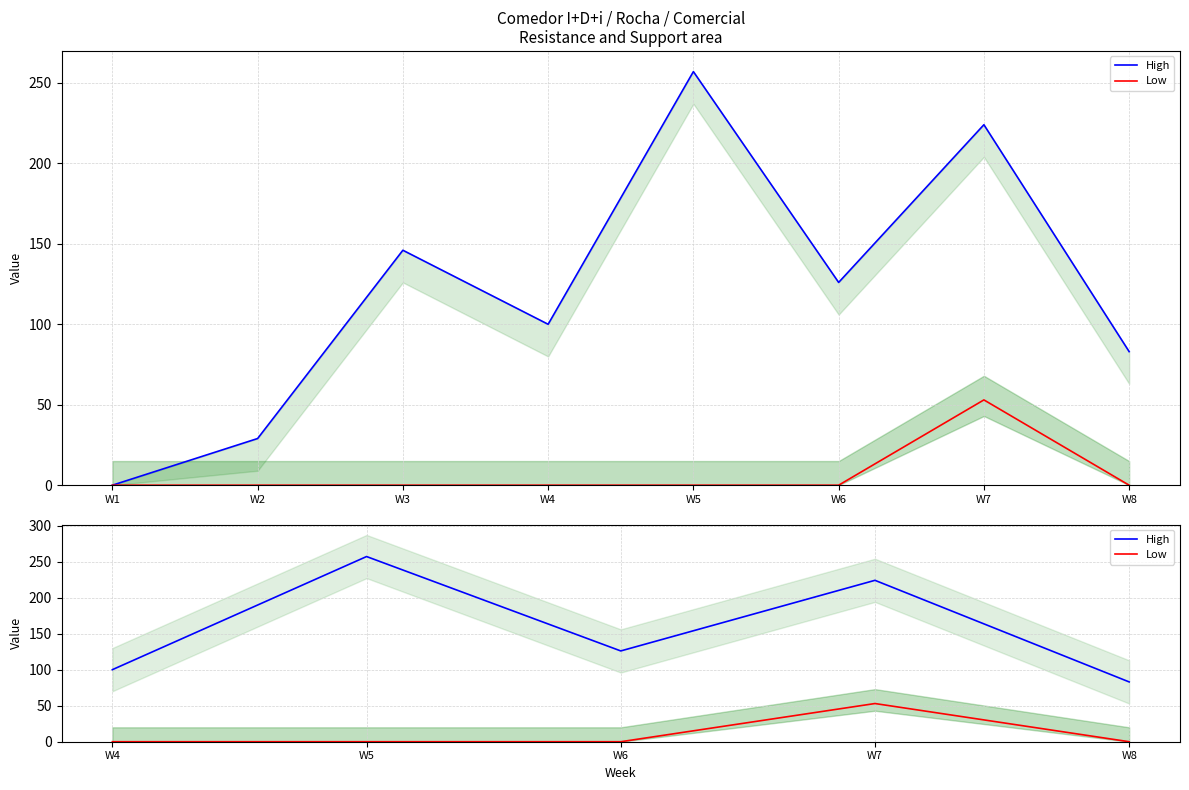

How many data points does each series have?

5